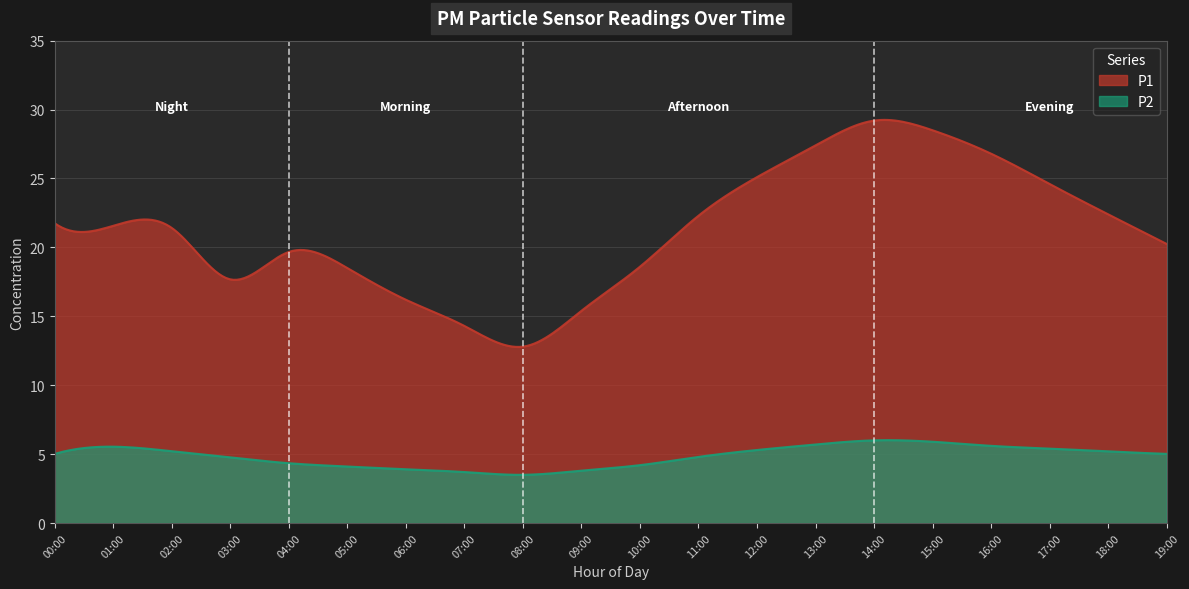

Does the chart display data point markers on the line(s)?

No